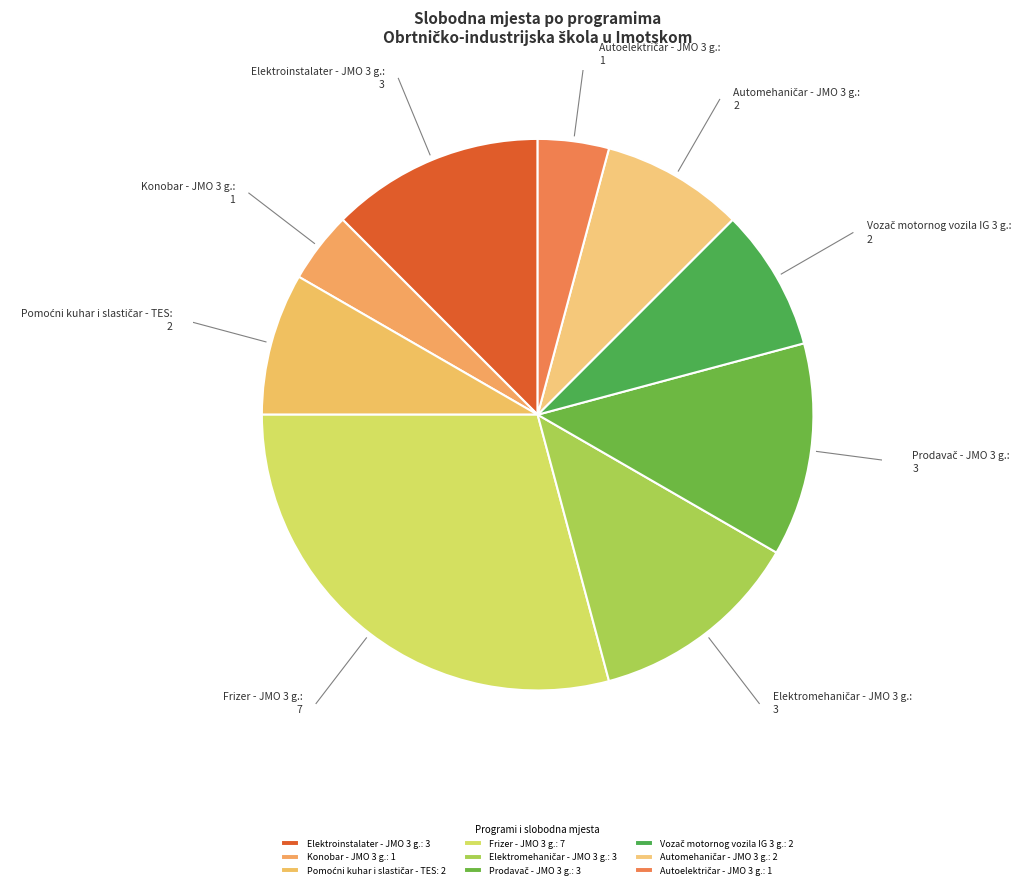

Which has a higher value, Konobar - JMO 3 g. or Elektroinstalater - JMO 3 g.?

Elektroinstalater - JMO 3 g.